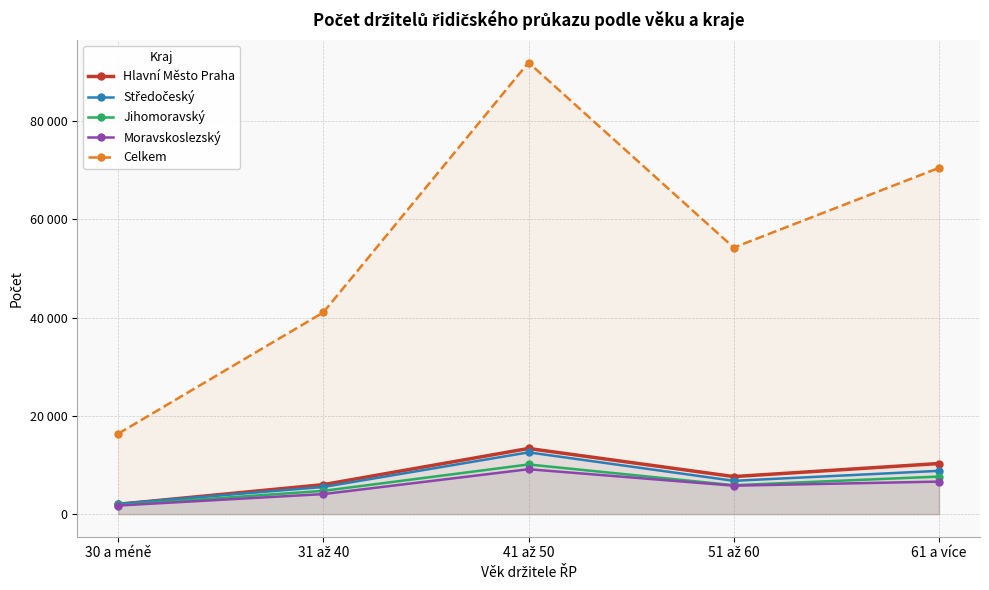

The Celkem series shows 20191 at 31 až 40. True or false?

False